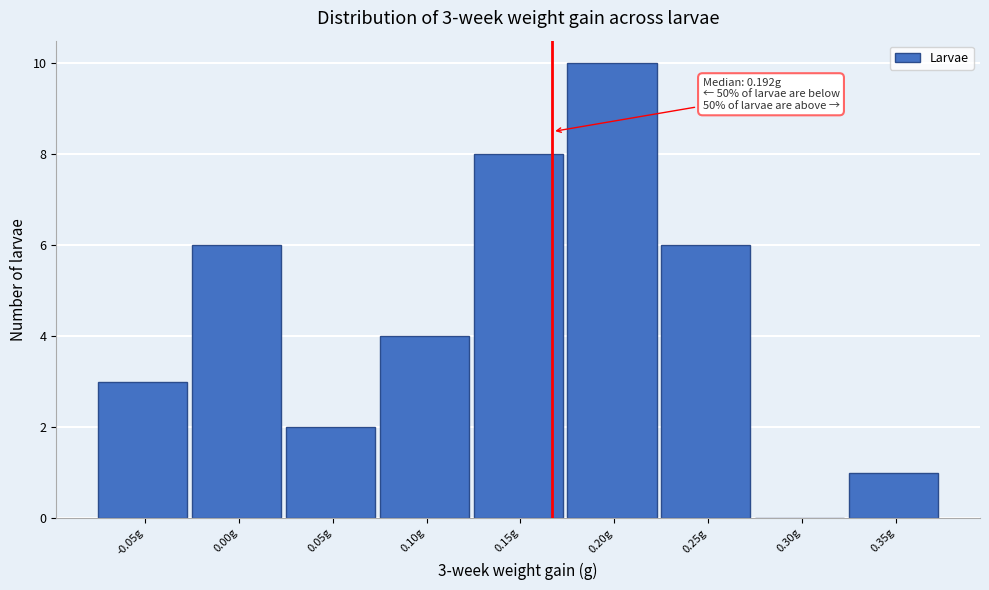

Reading left to right, extract all data points from this chart.

-0.05g=3	0.00g=6	0.05g=2	0.10g=4	0.15g=8	0.20g=10	0.25g=6	0.30g=0	0.35g=1